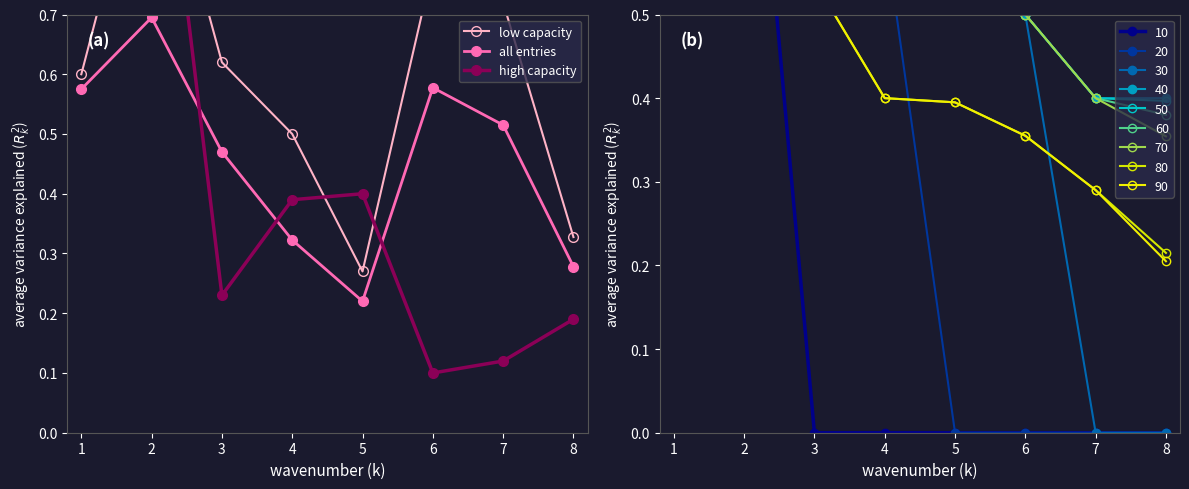

What is the maximum value for high capacity?

1.2